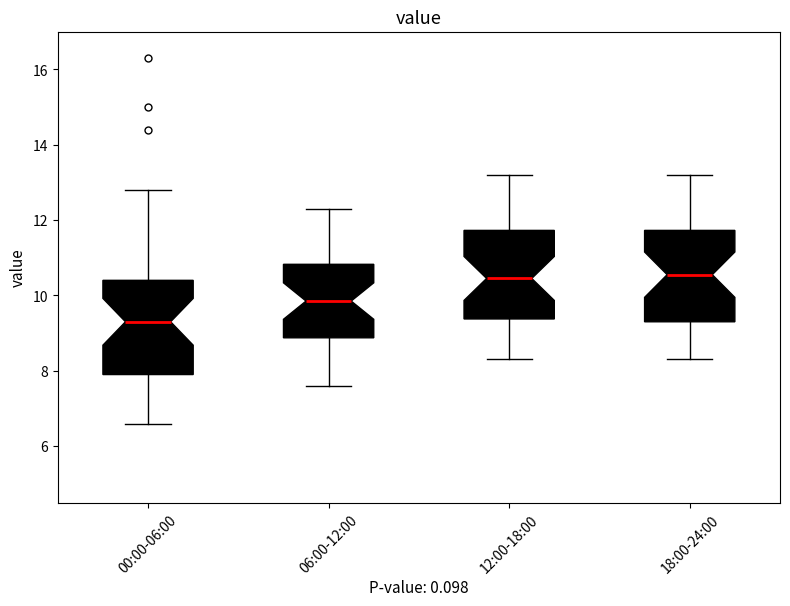

Which box's median line is the lowest?

00:00-06:00